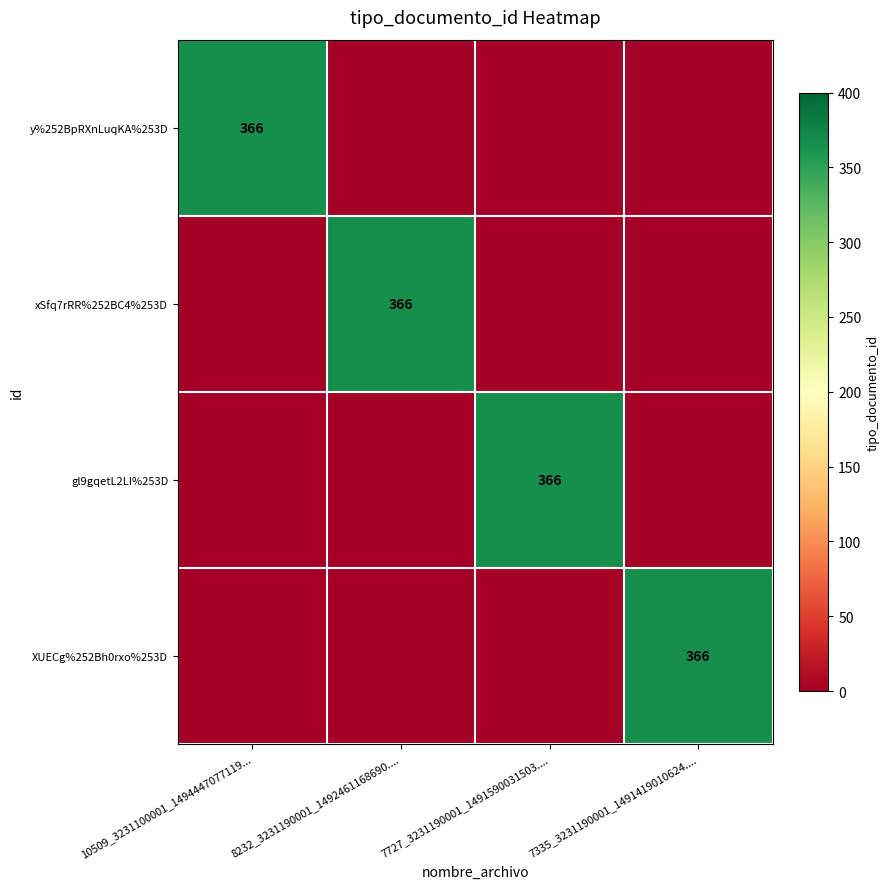

Is it true that y%252BpRXnLuqKA%253D equals 366 at 10509_3231100001_1494447077119...?

True